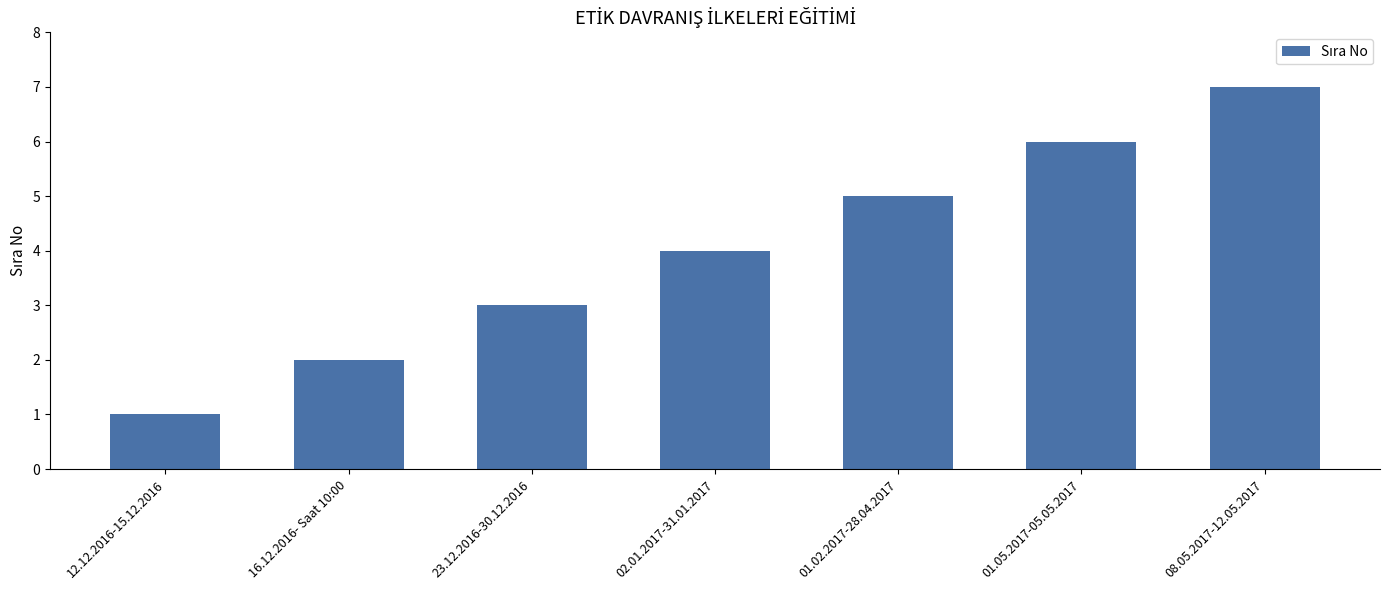

How many values are between 2 and 6?

5